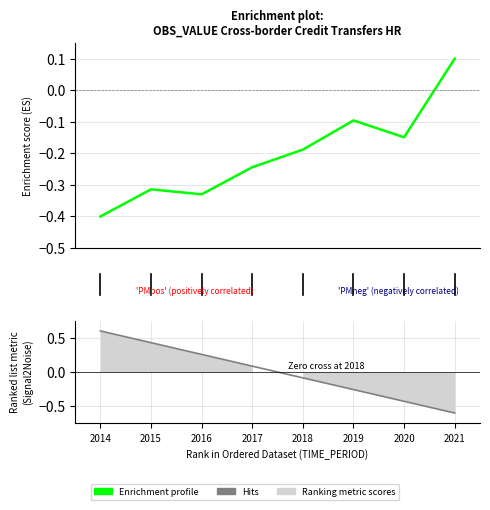

The value at 2015 is -0.3. True or false?

True